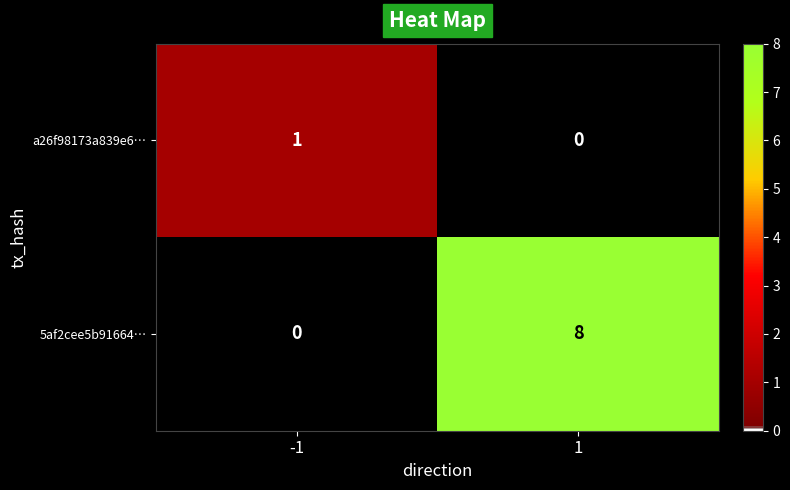

Rank the categories by a26f98173a839e6… value from lowest to highest.

1, -1